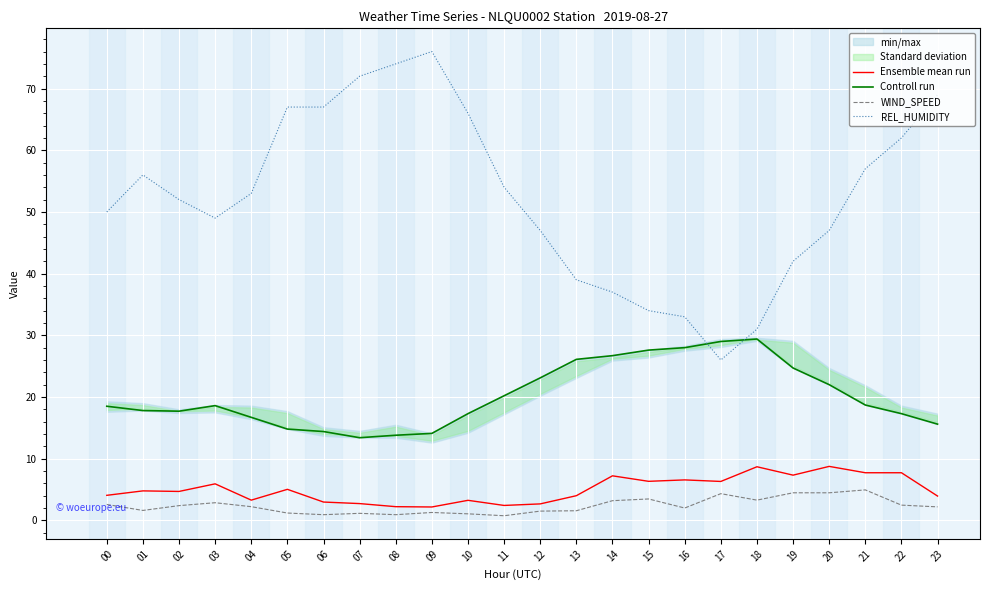

The value of Controll run at 11 is 26.7. True or false?

False